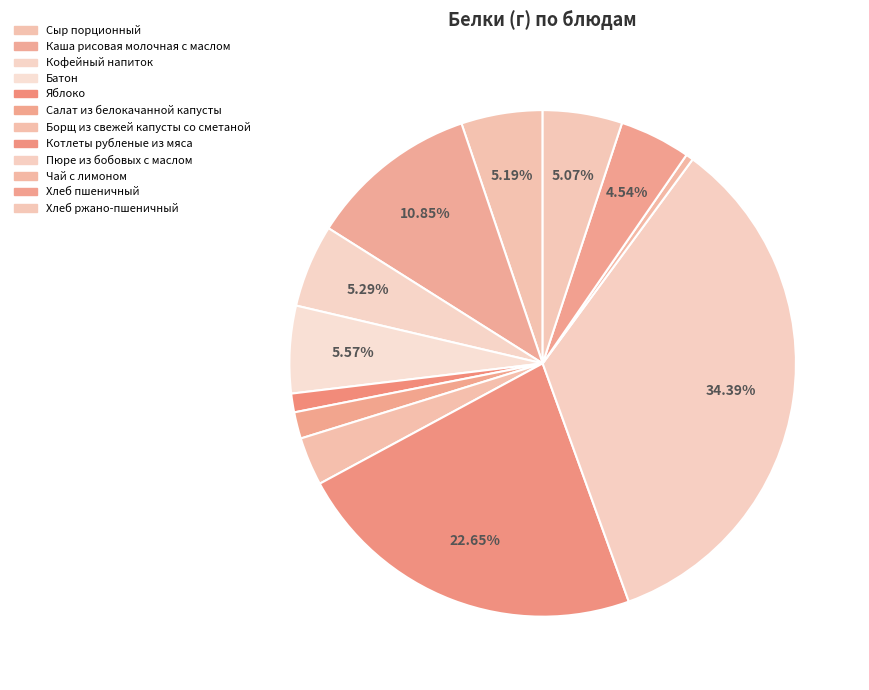

The Пюре из бобовых с маслом slice represents 34% of the pie. True or false?

True